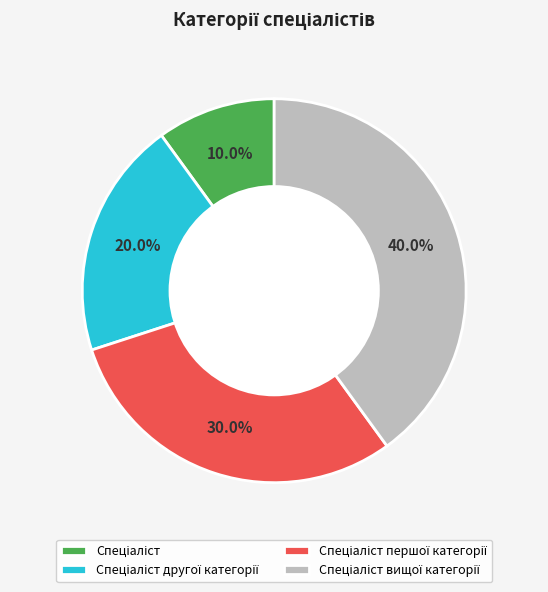

Is there a majority slice in this chart?

No